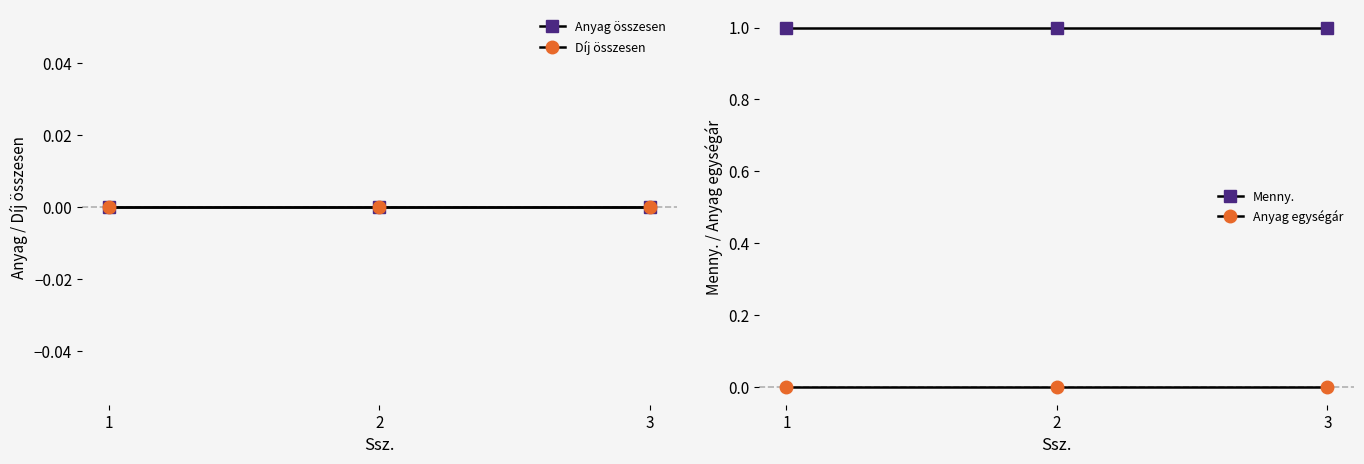

Is the value of Anyag összesen at 3 greater than the value of Díj összesen at 2?

No